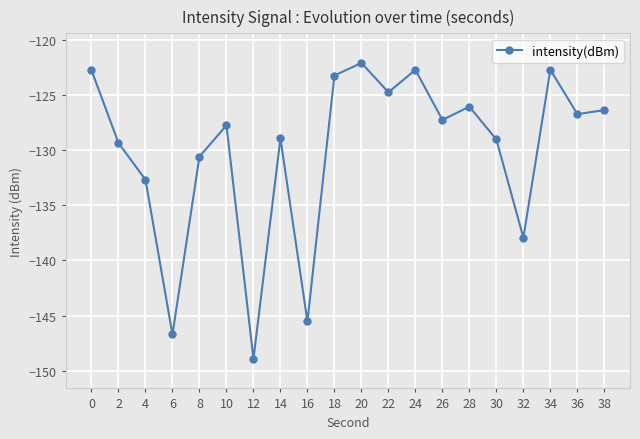

Where is the first local minimum?

6